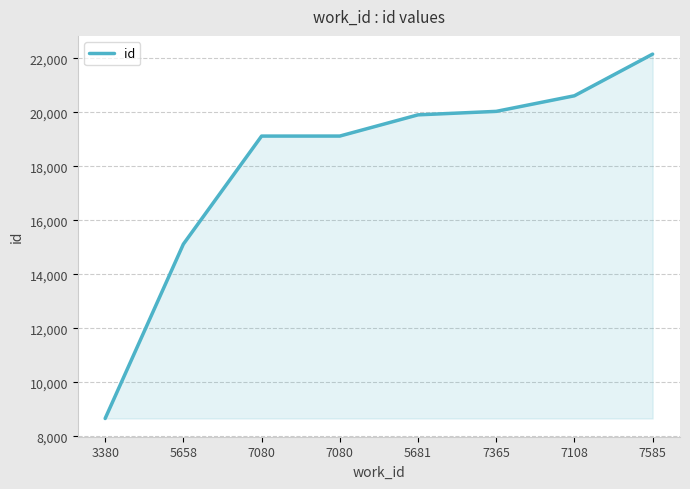

What is the sum of all values?

144758